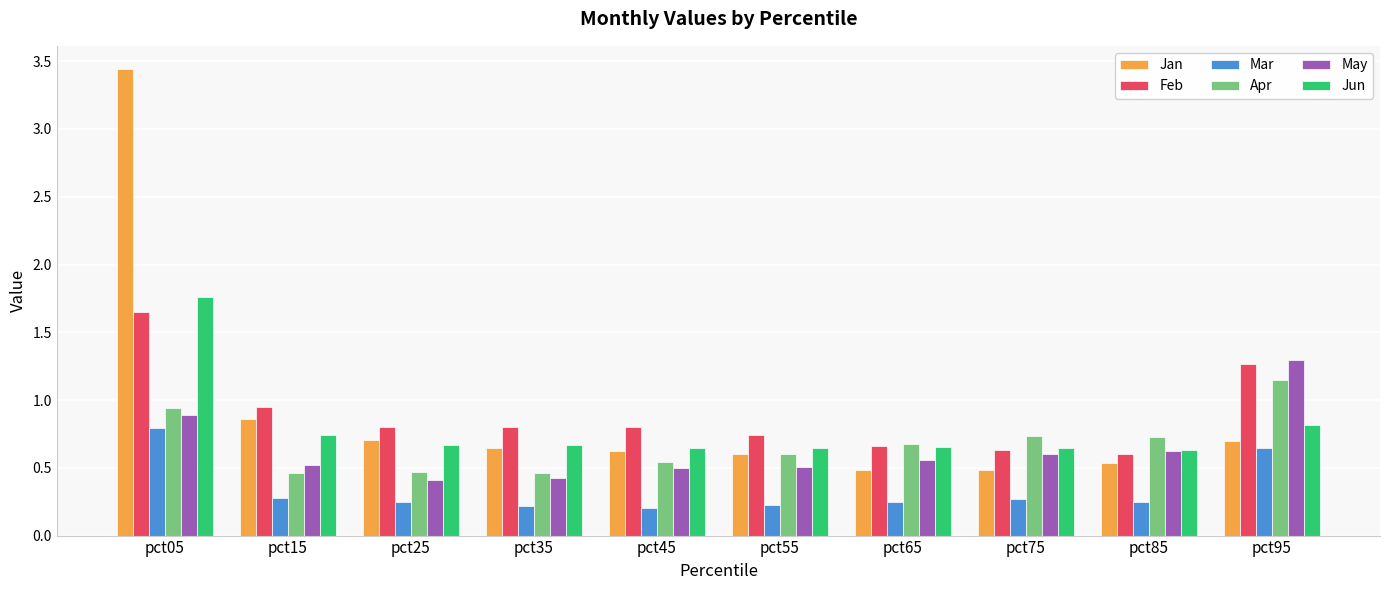

True or false: May has a value of 0.6 at pct25.

False